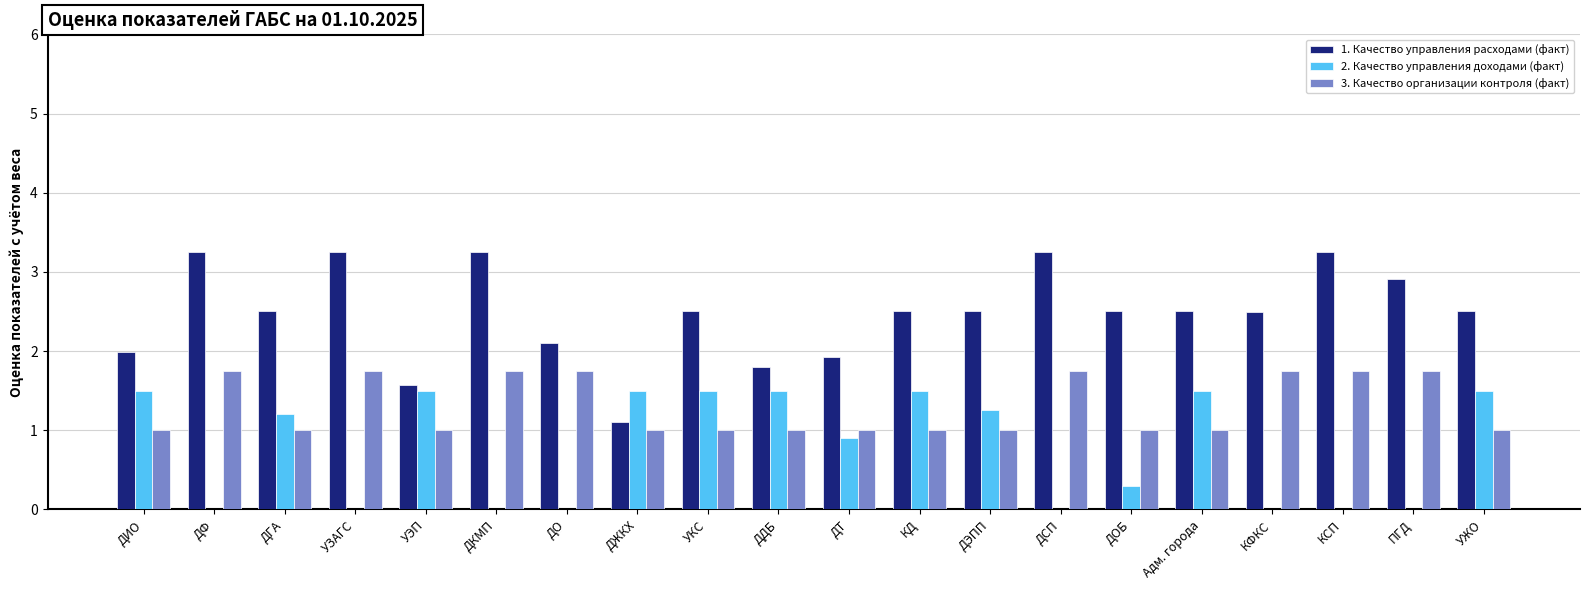

How many groups of bars are there?

20